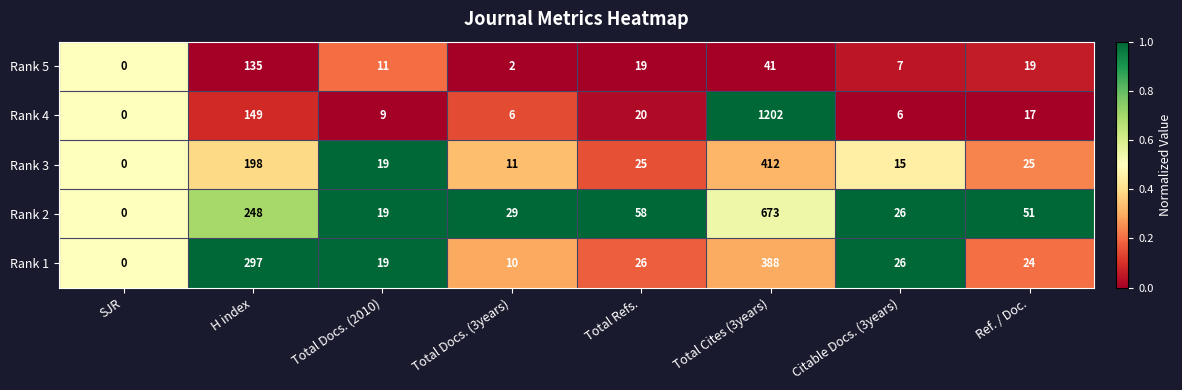

Count the number of data series in this chart.

5